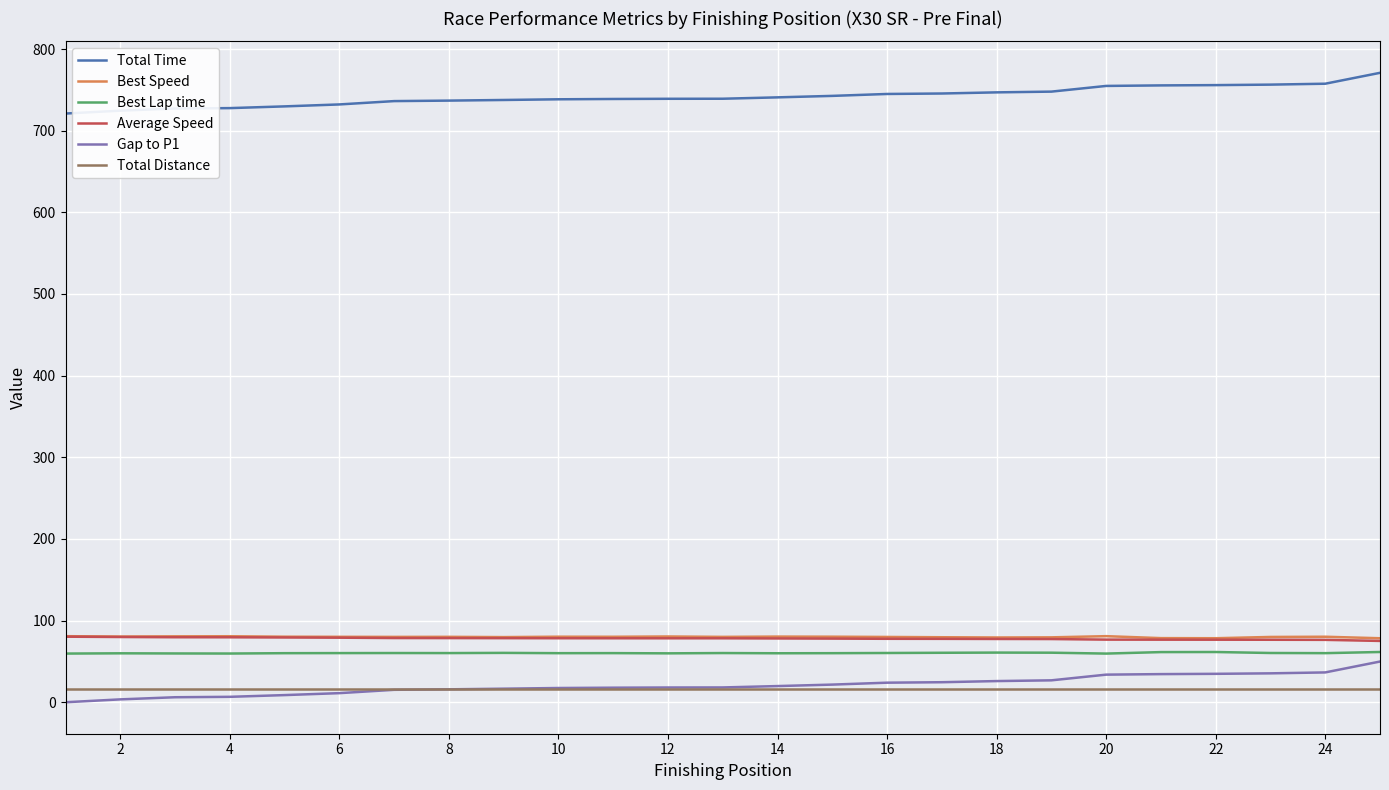

What is the greatest value displayed?

770.8